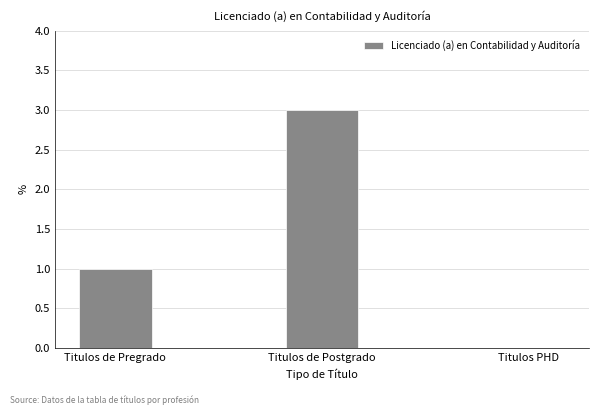

How many distinct data groups are displayed?

1